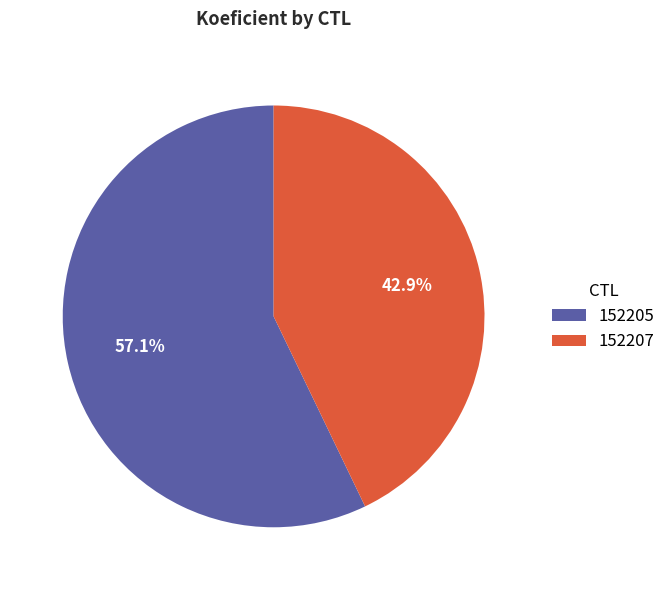

True or false: 152205 accounts for 43% of the total.

False